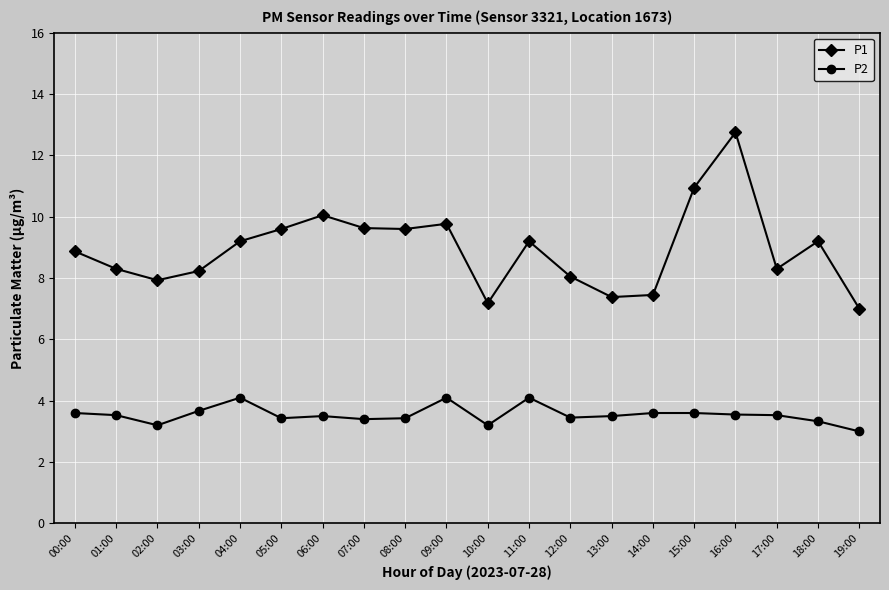

Which label corresponds to the smallest value in the chart?

19:00